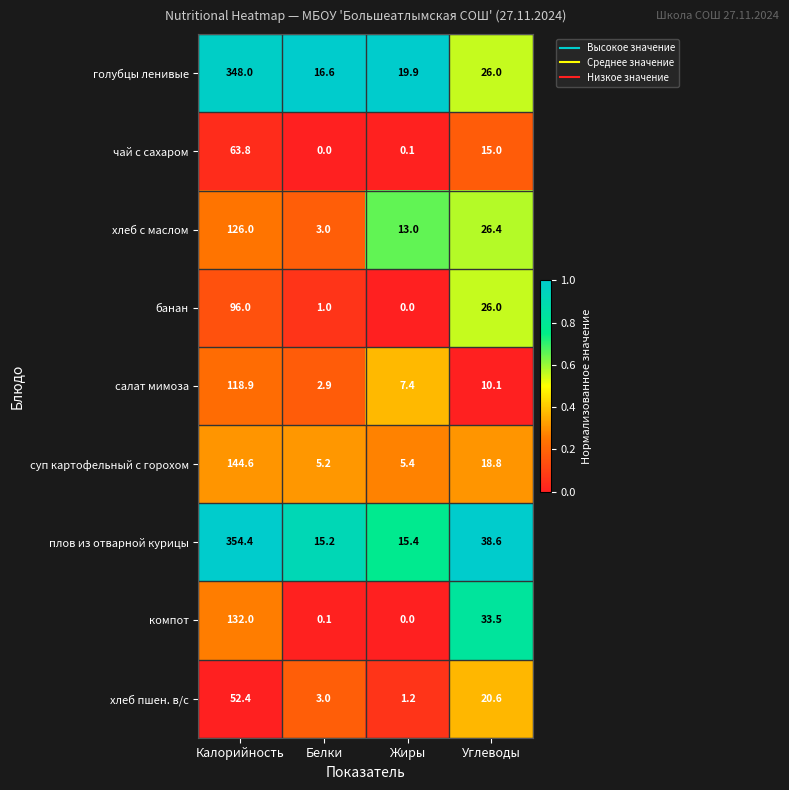

What is the difference between the хлеб с маслом values at Калорийность and Жиры?

113.0